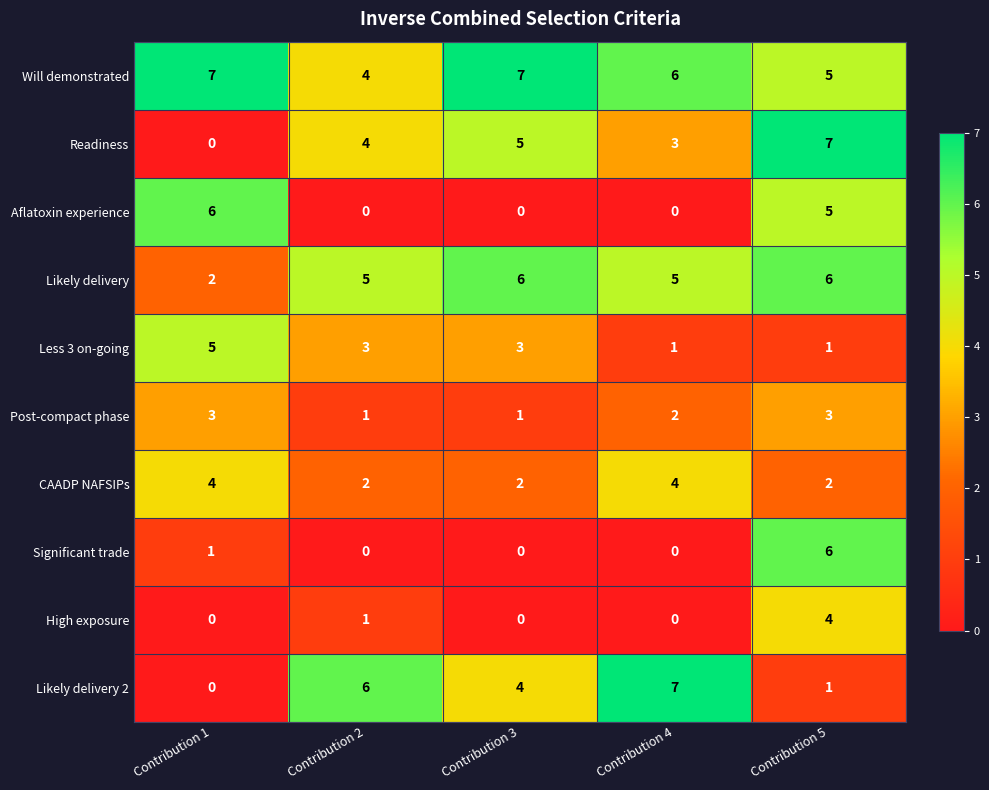

How many High exposure values are between 0 and 1?

4